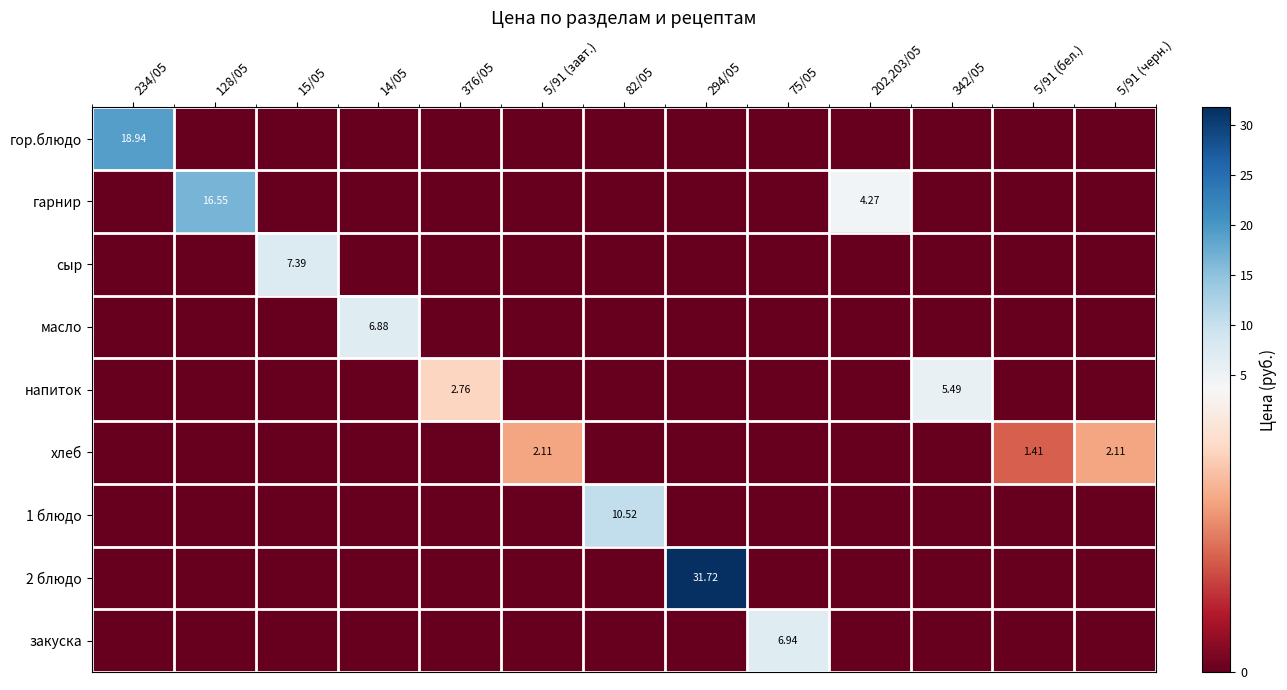

What is the difference between the maximum and second lowest values in the напиток series?

5.5